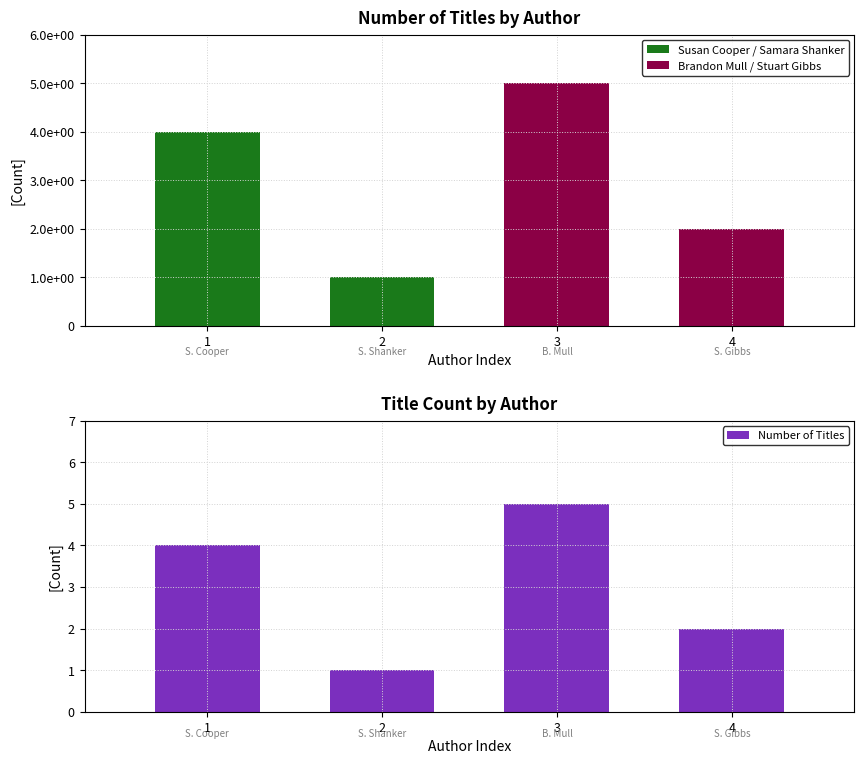

Count the values in the range 2 to 5.

3